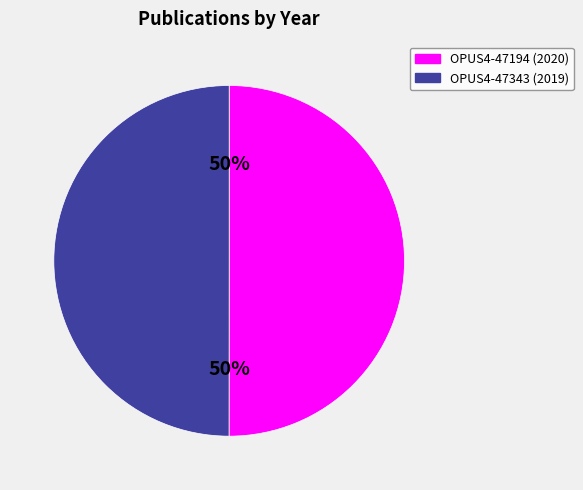

What is the ratio of the value at OPUS4-47343 (2019) to the value at OPUS4-47194 (2020)?

1.0